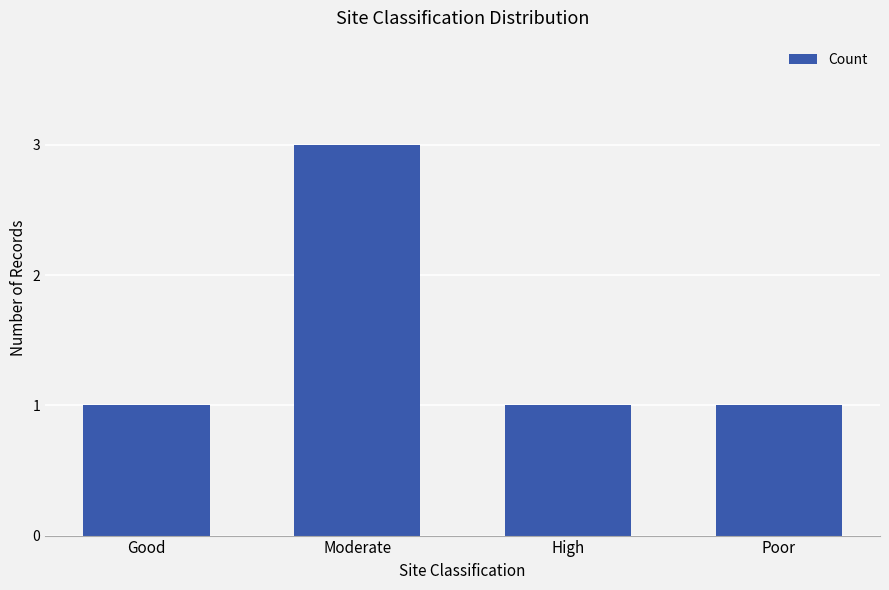

Read the value at Moderate.

3